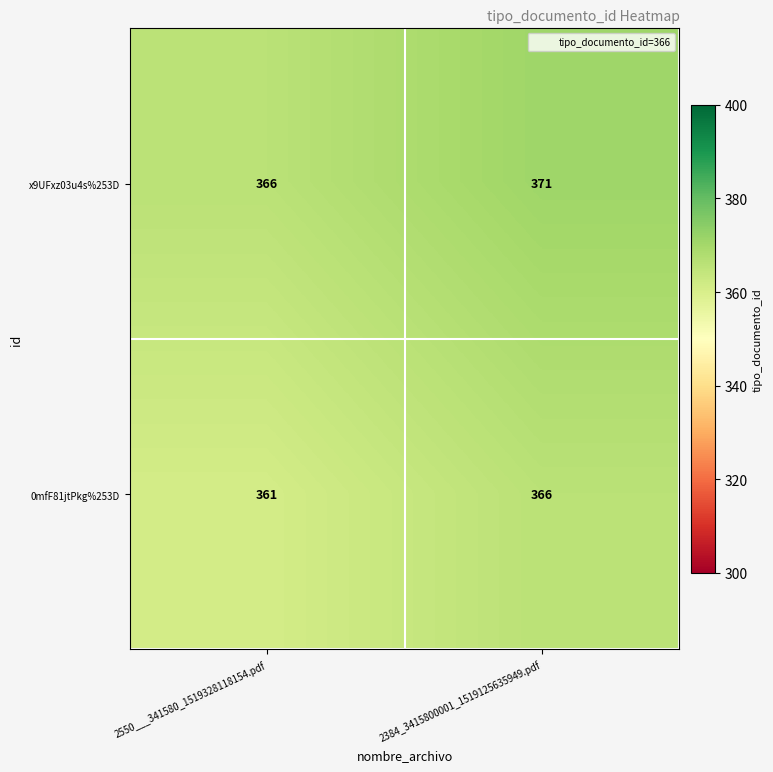

Which category has the lowest value across all series?

2550___341580_1519328118154.pdf